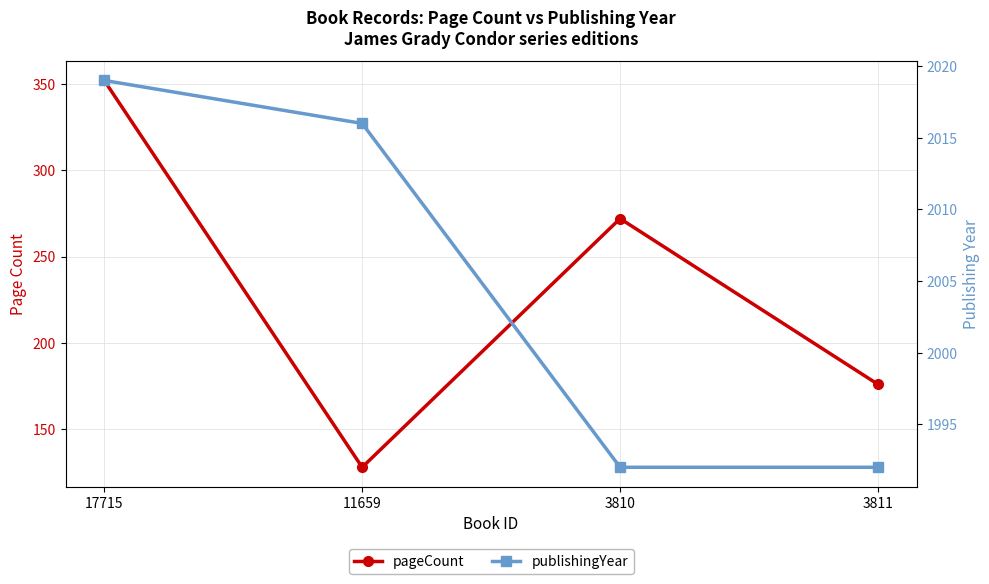

What is the sum of all publishingYear values?

8019